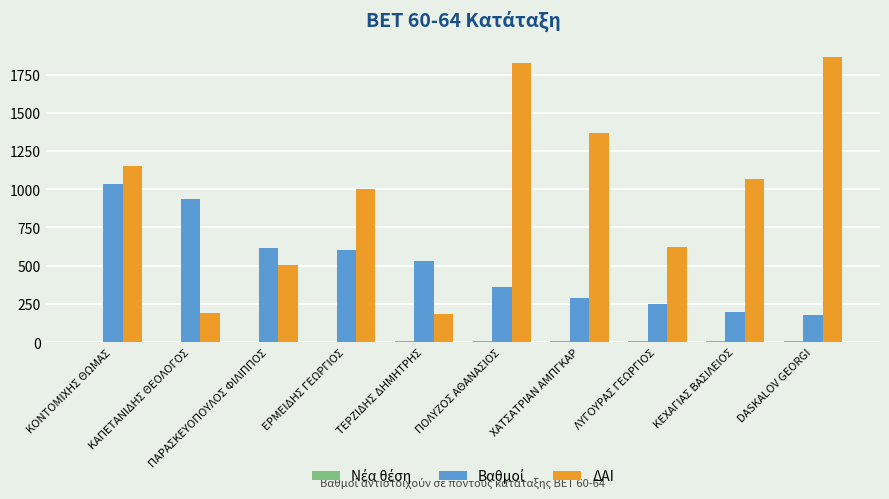

The ΔΑΙ series shows 871.6 at ΧΑΤΣΑΤΡΙΑΝ ΑΜΠΓΚΑΡ. True or false?

False